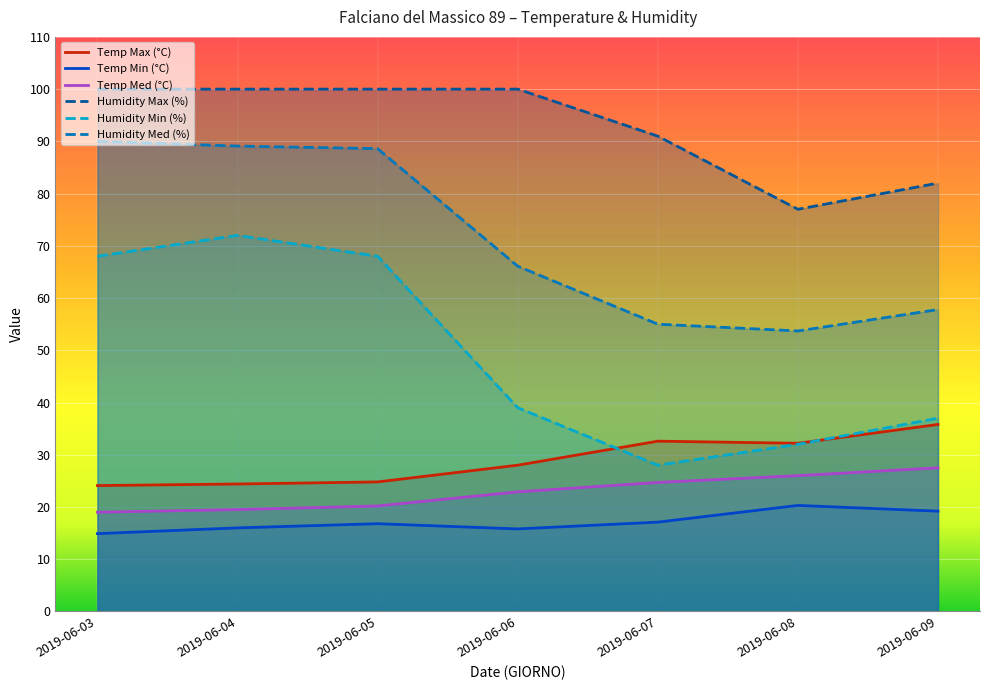

At how many categories does at least one series exceed 34?

7